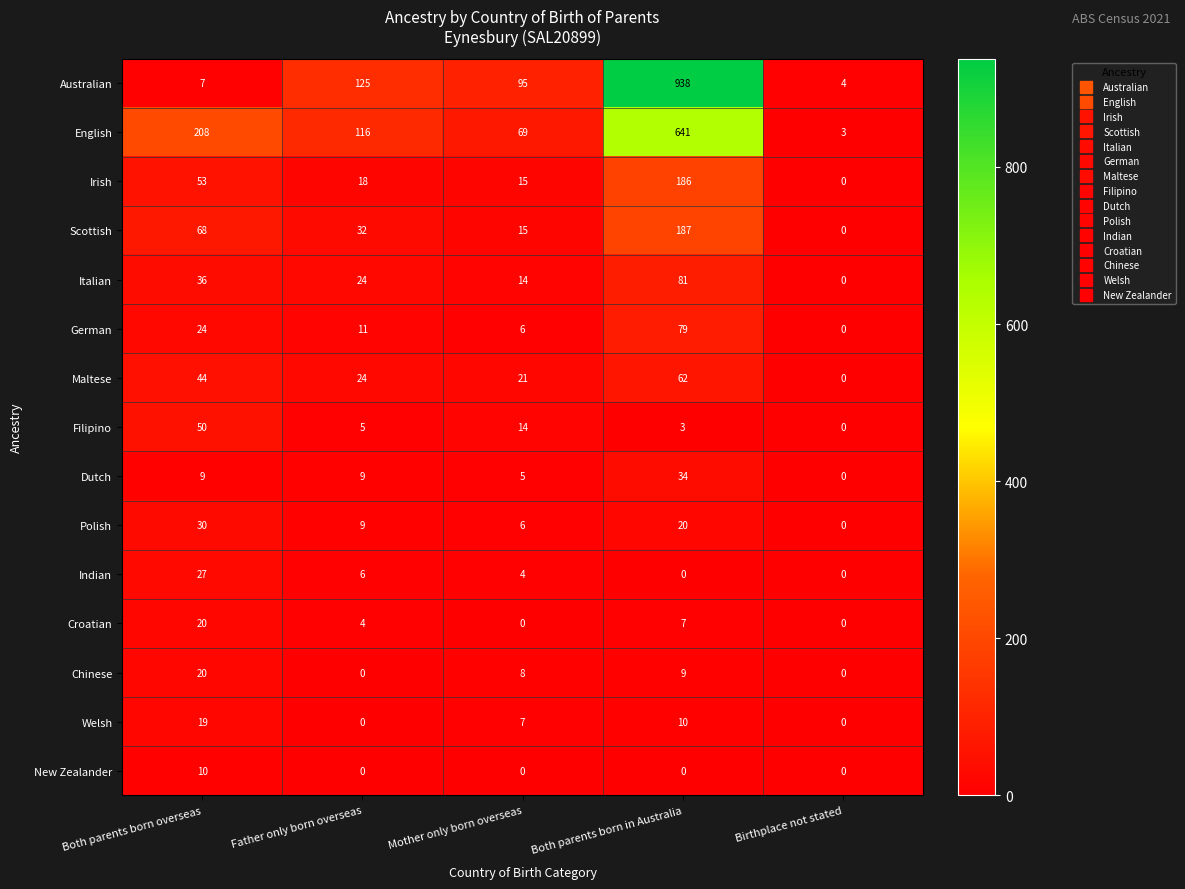

What is the average value of the Filipino series?

14